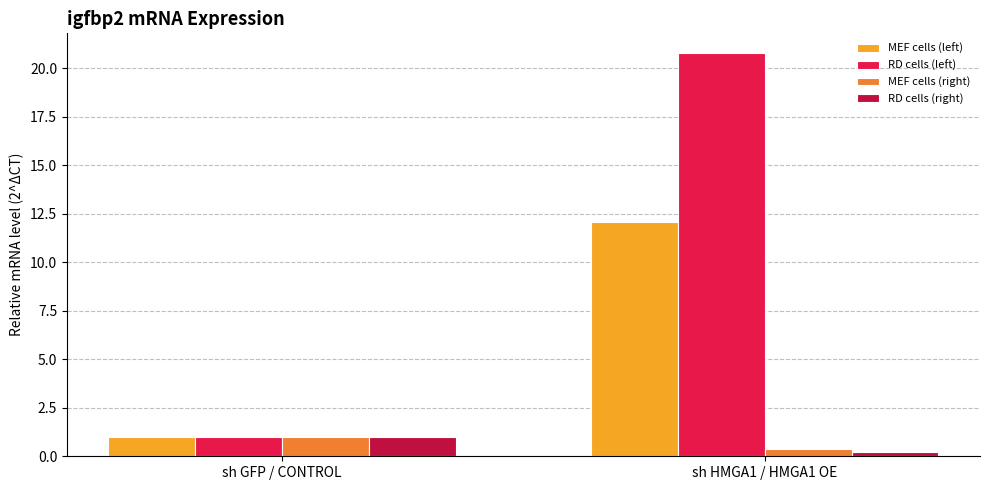

How many series are shown in this chart?

4